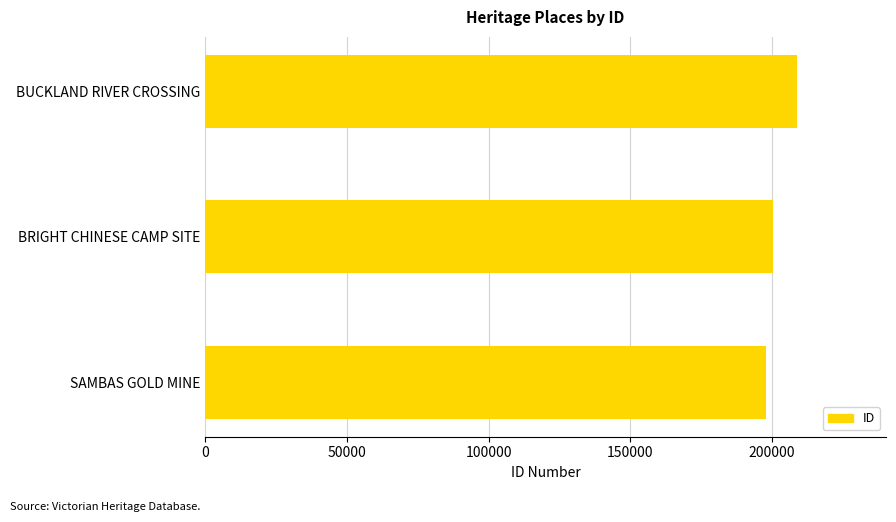

Where is the data nearest to the value 203478?

BRIGHT CHINESE CAMP SITE